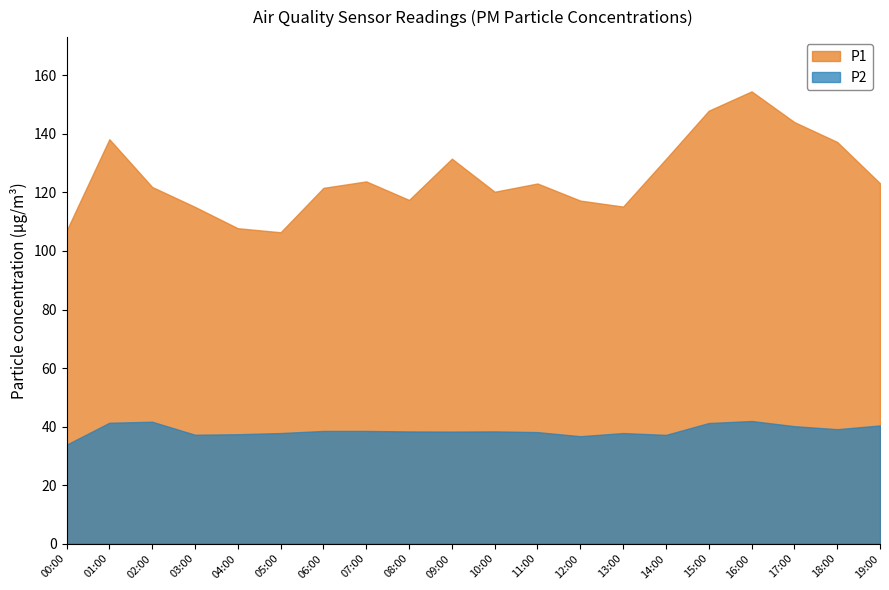

What is the sum of all P1 values?

2504.8